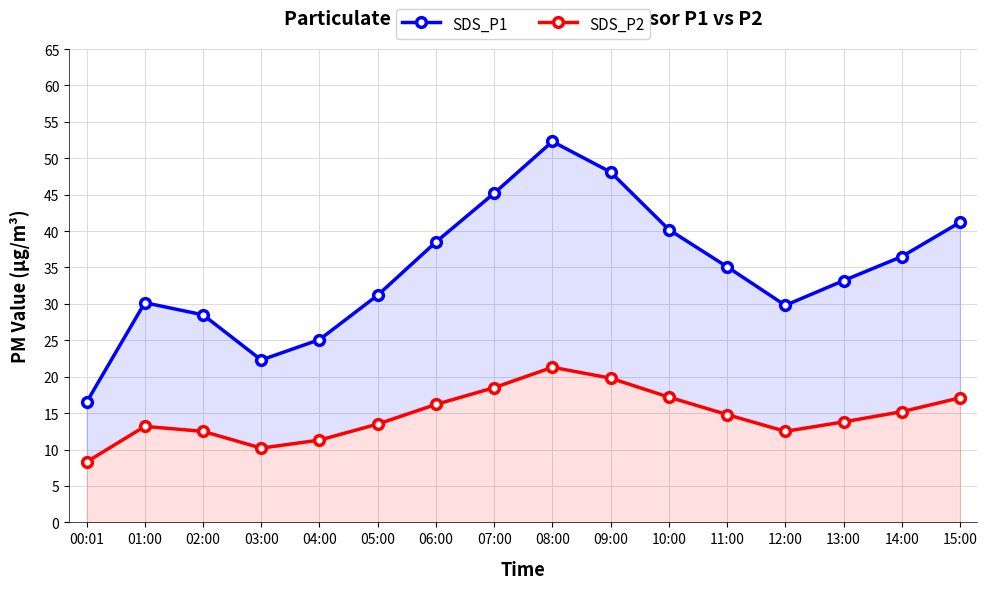

Reading left to right, list all the values displayed in this chart.

SDS_P1: 16.5	30.2	28.5	22.3	25.1	31.2	38.5	45.2	52.3	48.1	40.2	35.1	29.8	33.2	36.5	41.2
SDS_P2: 8.3	13.2	12.5	10.2	11.3	13.5	16.2	18.5	21.3	19.8	17.2	14.8	12.5	13.8	15.2	17.1